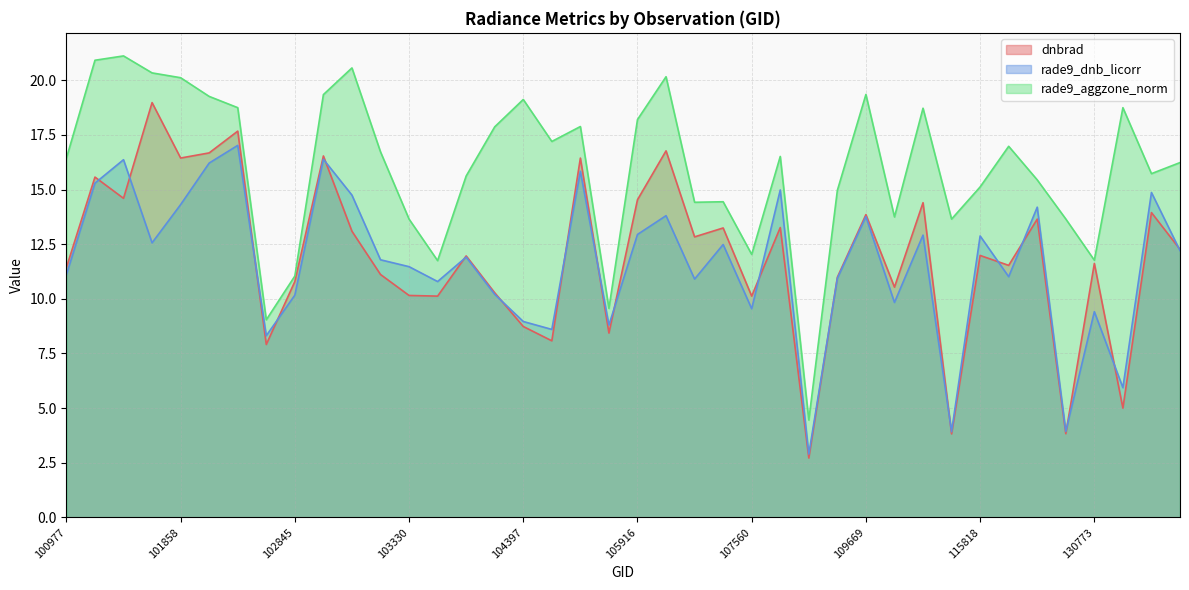

The rade9_aggzone_norm series shows 20.1 at 101858. True or false?

True